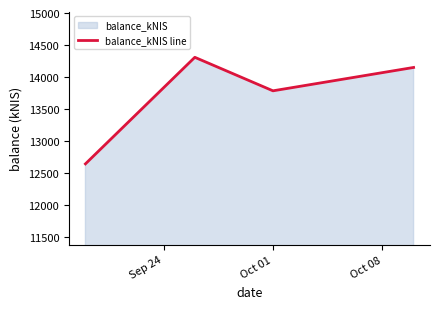

How many interior local peaks (higher than both neighbors) does the data have?

1